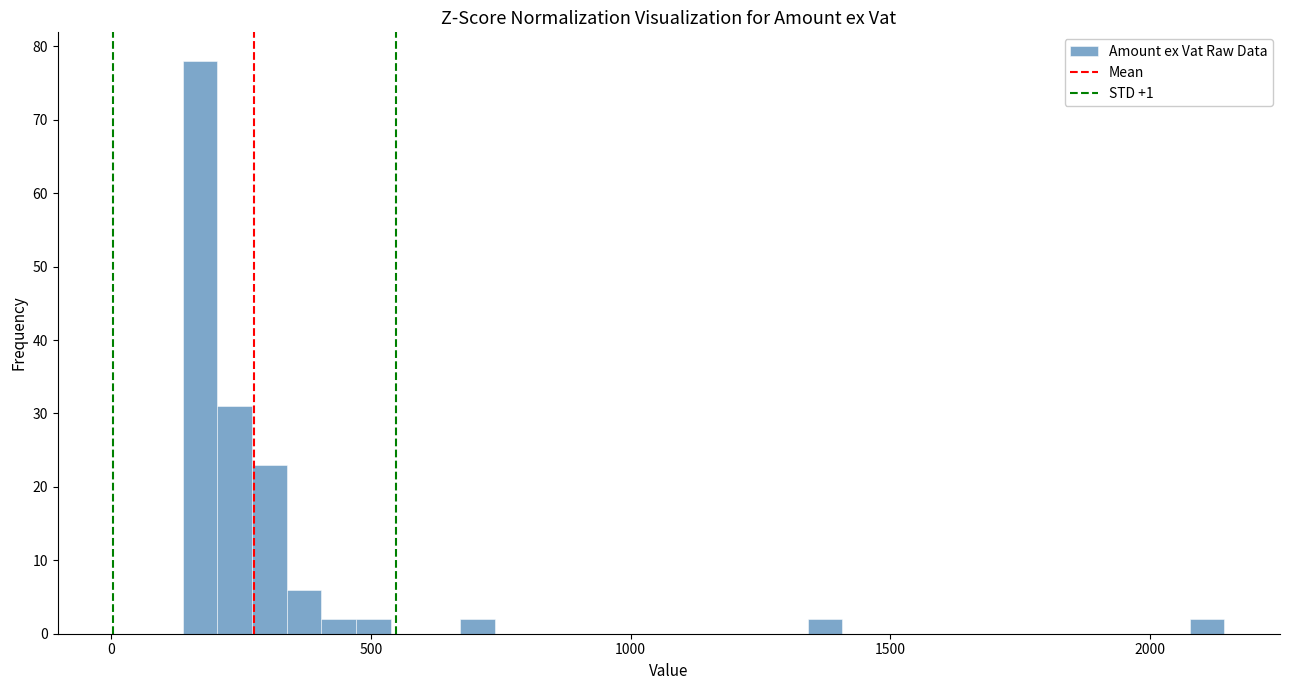

Around what value on the x-axis is the tallest bar? Give the approximate position of its centre, as read against the axis.

150